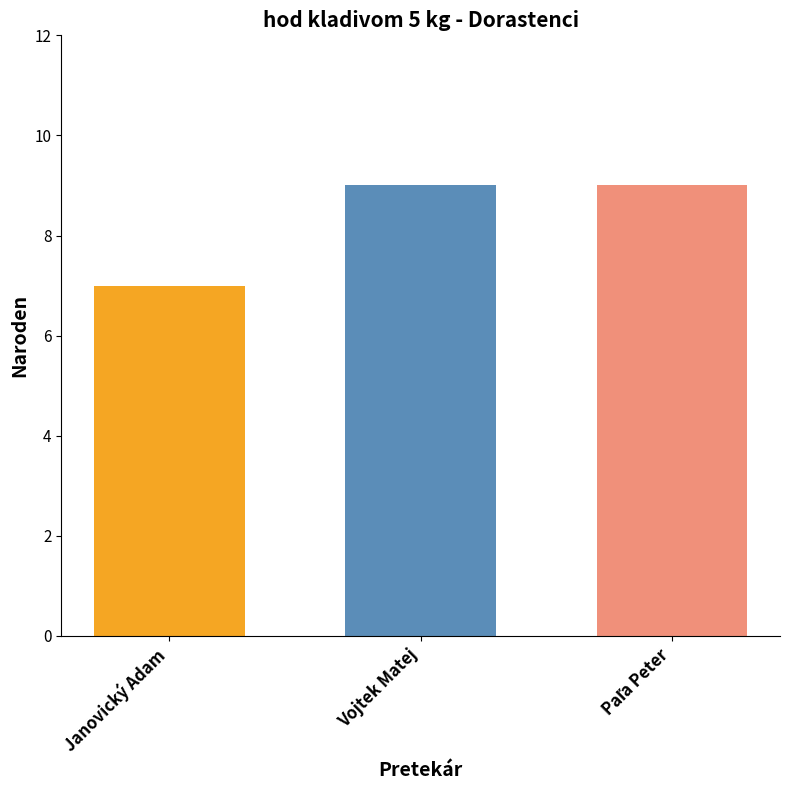

What is the sum of all values?

25